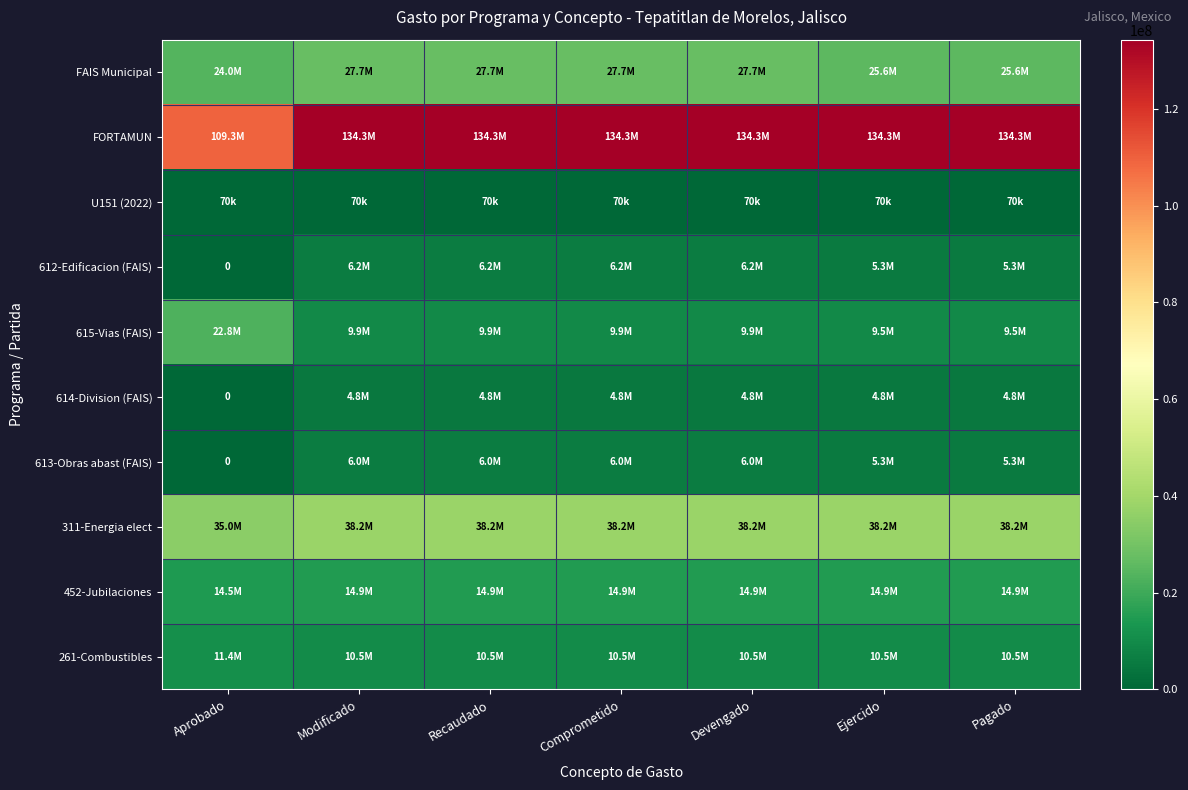

The value of 452-Jubilaciones at Ejercido is 21263670.4. True or false?

False